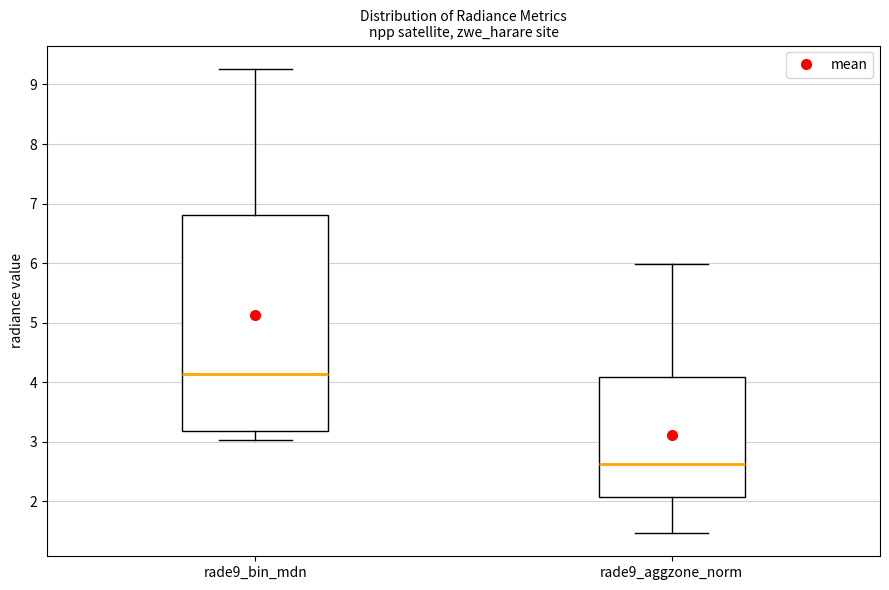

Where is the lower edge of the box for rade9_aggzone_norm on the y-axis? The values are not printed on the chart, so give them approximately, as read against the axis.

2.1